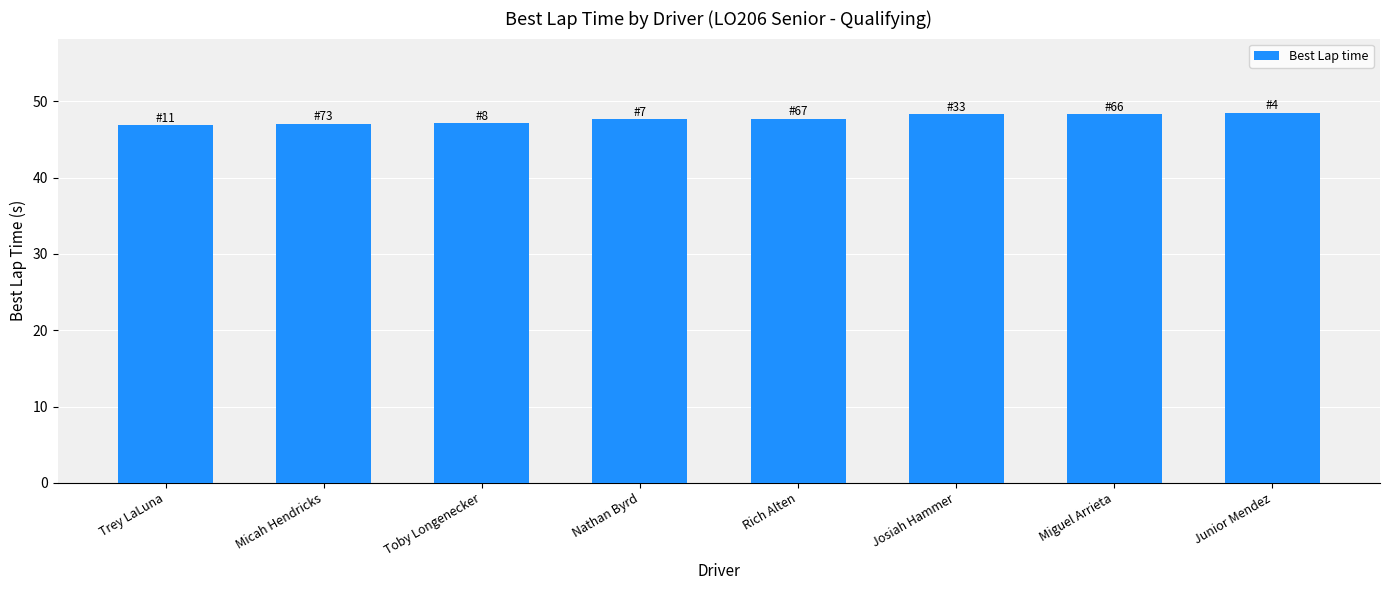

What is the minimum value shown in the chart?

46.8